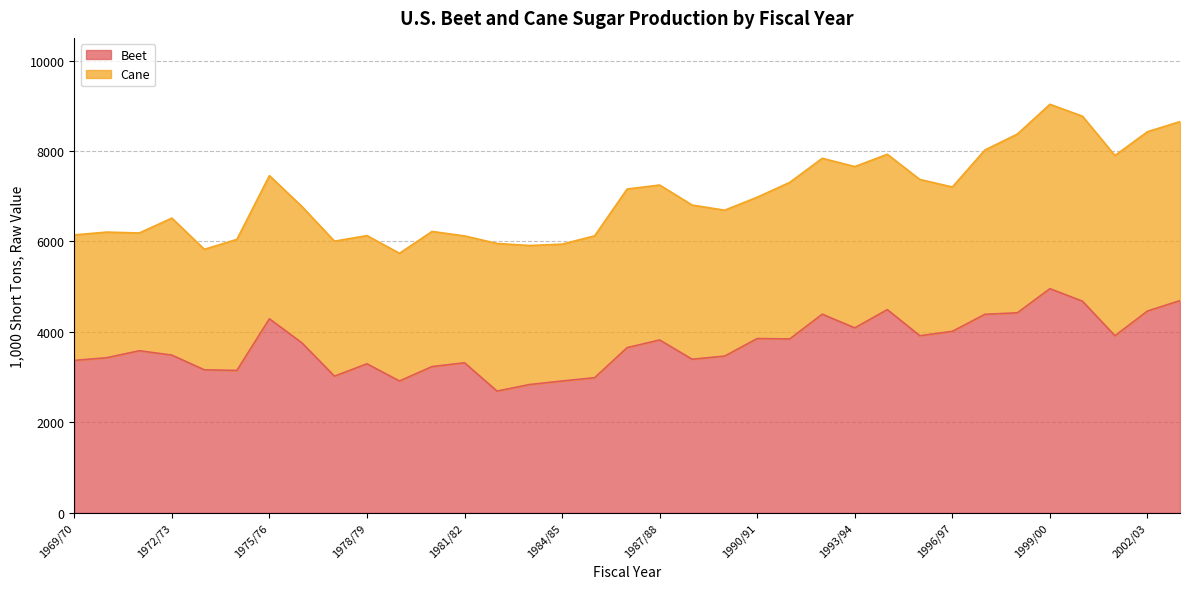

Reading right to left, what are all the values shown in this chart?

4692	4462	3915	4680	4956	4423	4389	4013	3916	4493	4090	4392	3845	3854	3466	3396	3822	3653	2988	2915	2837	2692	3318	3234	2915	3295	3022	3758	4290	3149	3162	3488	3584	3430	3370